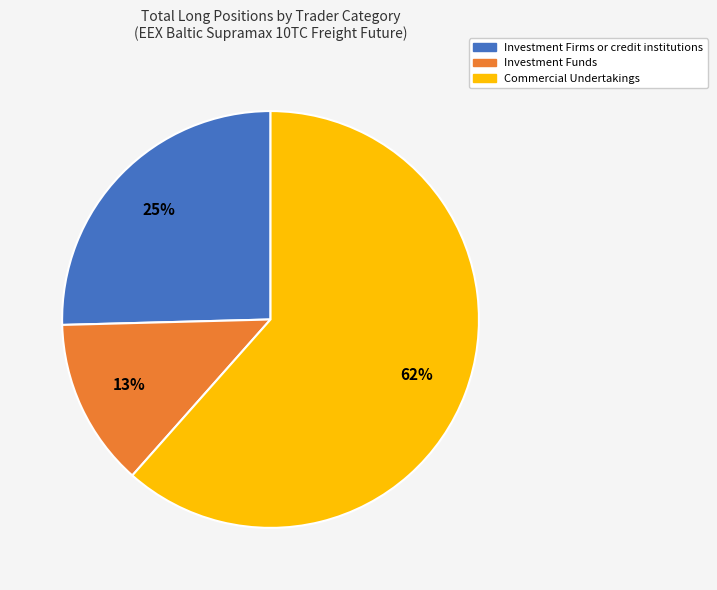

Does any single category account for the majority?

Yes